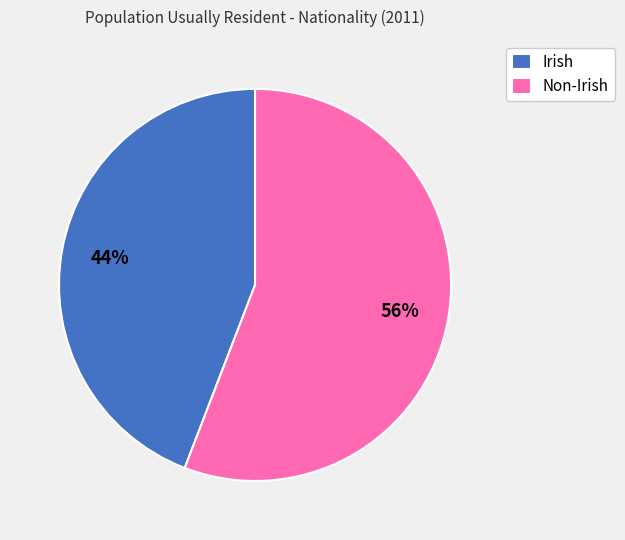

Do Irish and Non-Irish together represent more than half of the pie?

Yes